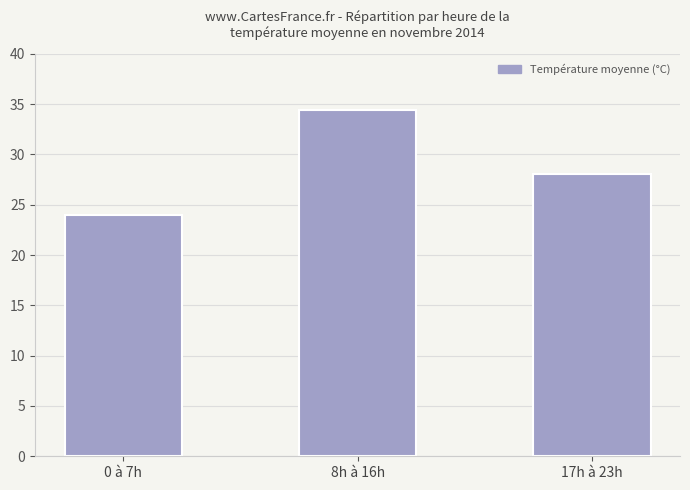

Reading right to left, list all the values displayed in this chart.

28.1	34.4	24.0